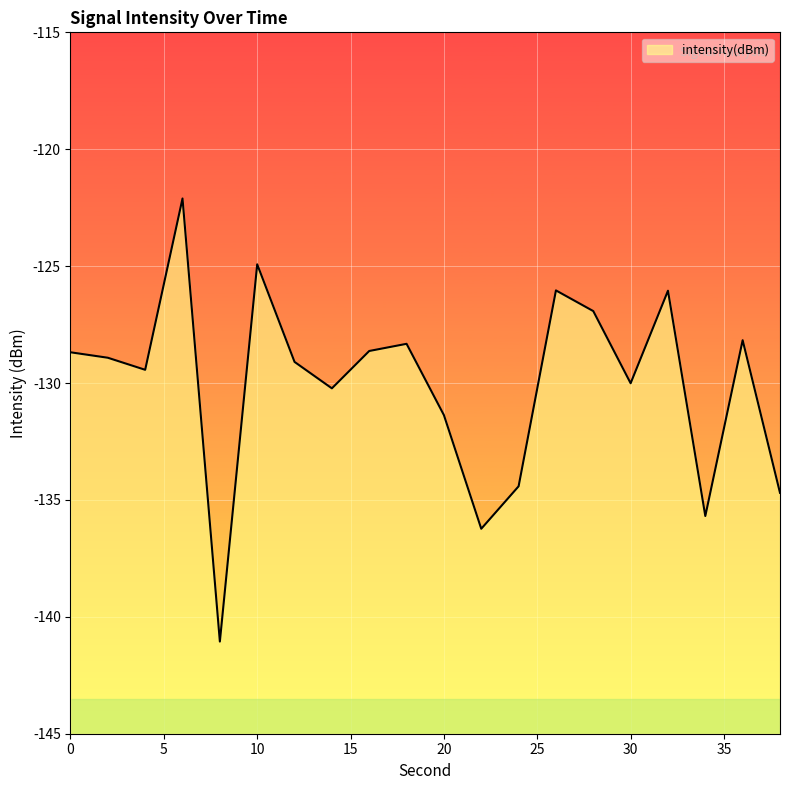

What is the change in value from 34 to 36?

+7.5